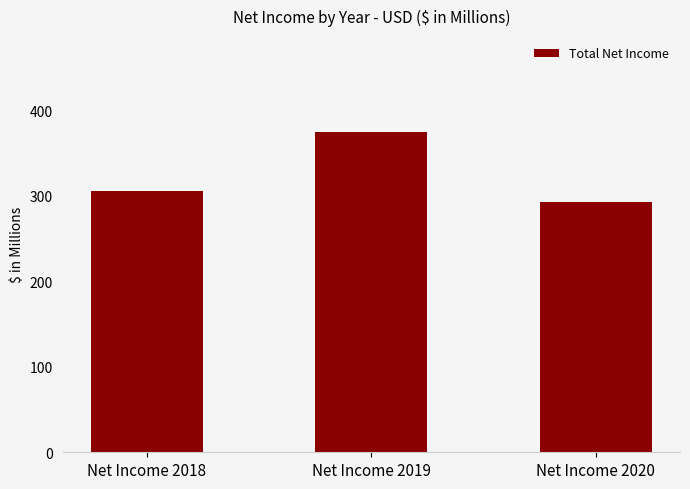

Between Net Income 2018 and Net Income 2020, which is larger?

Net Income 2018